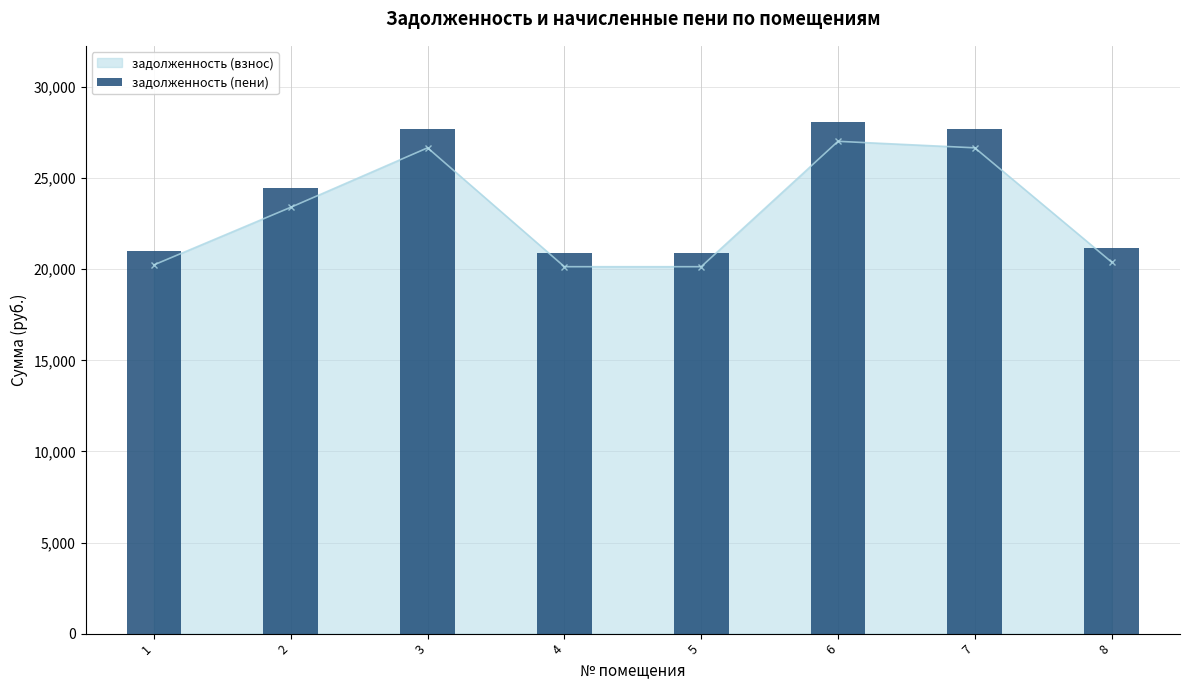

Rank the categories by value from highest to lowest.

6, 3, 7, 2, 8, 1, 4, 5